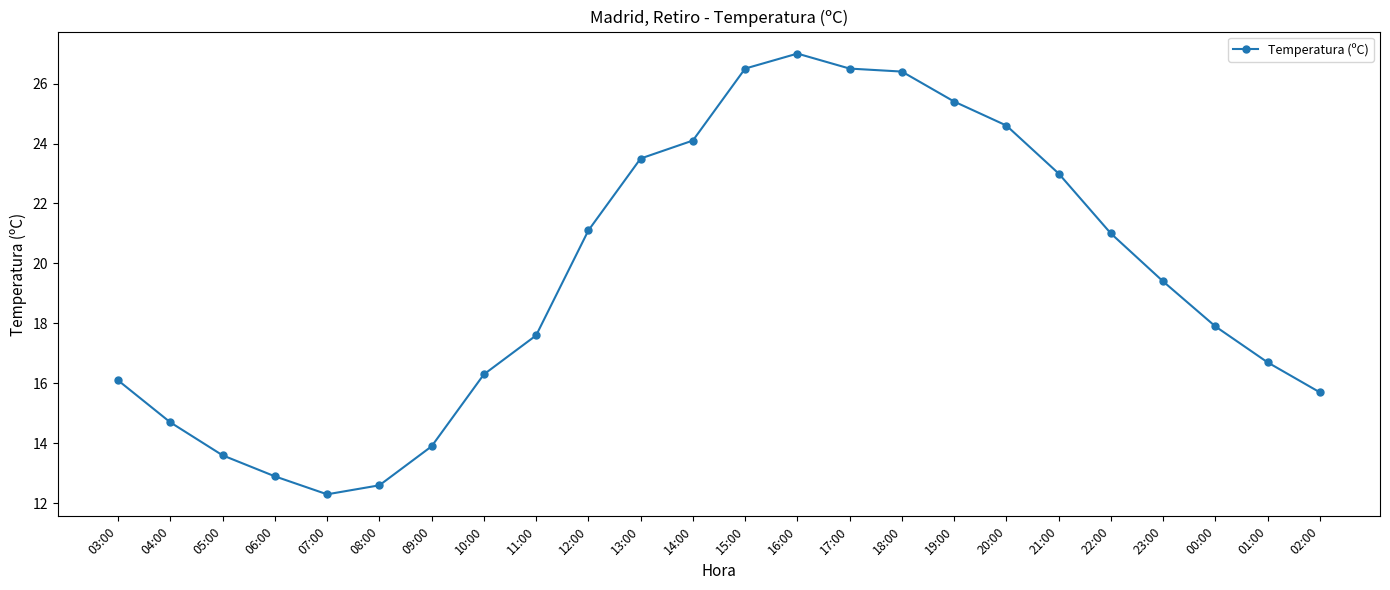

What is the greatest value displayed?

27.0